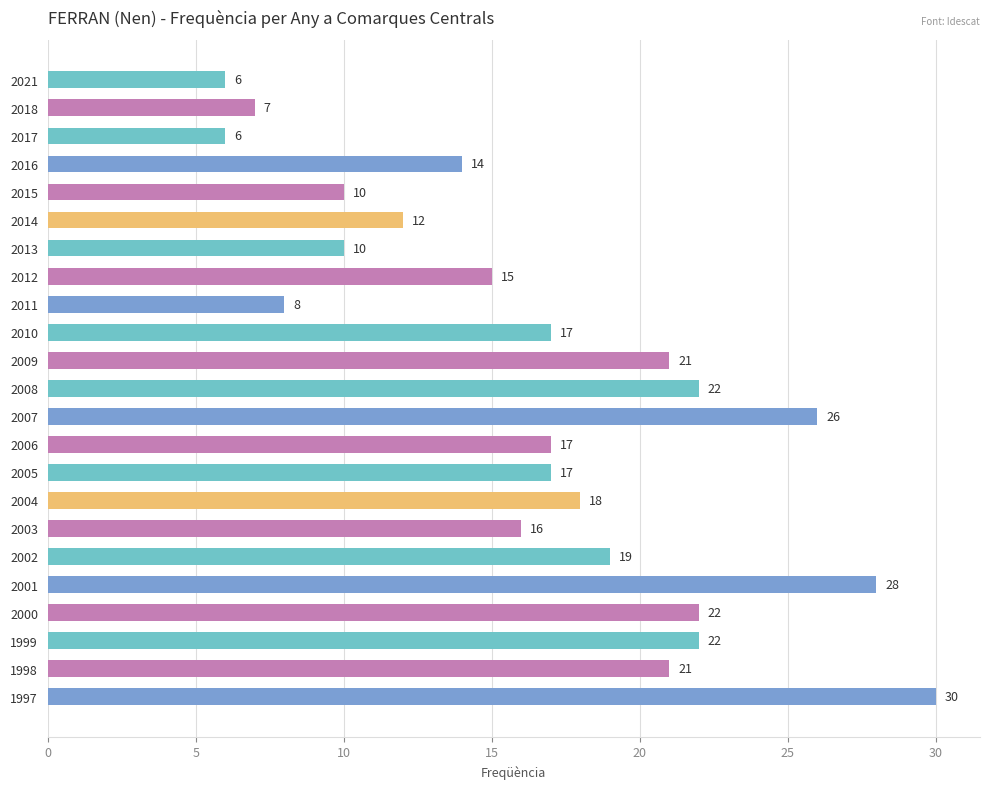

What is the value of the 14th bar from the top?

17